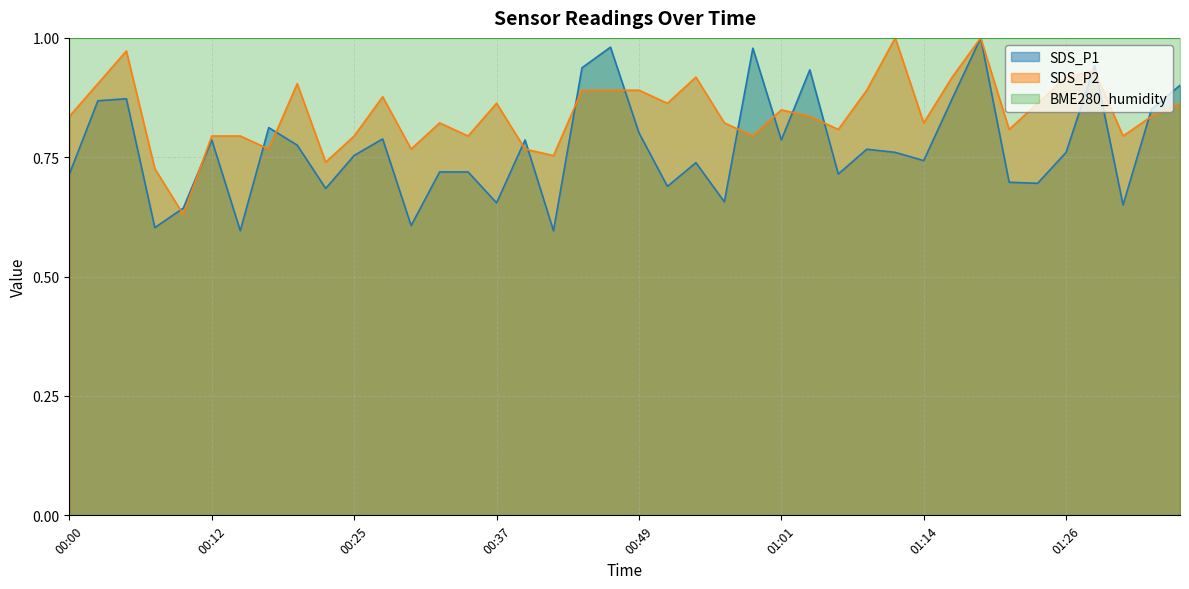

What is the sum of the SDS_P2 values at 01:21 and 00:59?

1.6